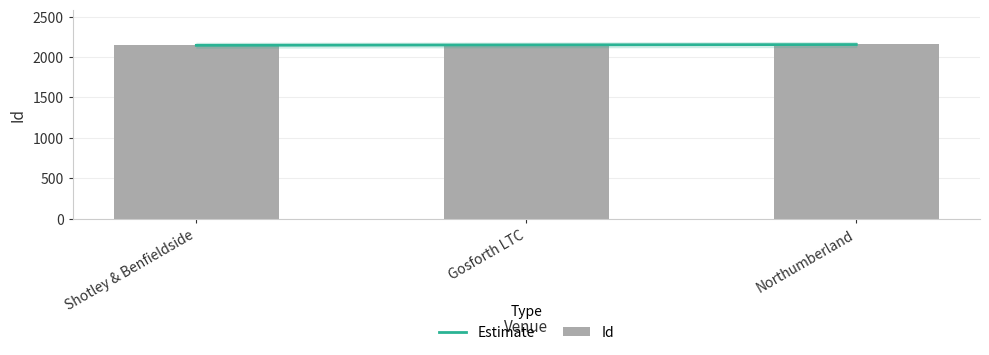

What is the label of the 2nd bar from the left?

Gosforth LTC